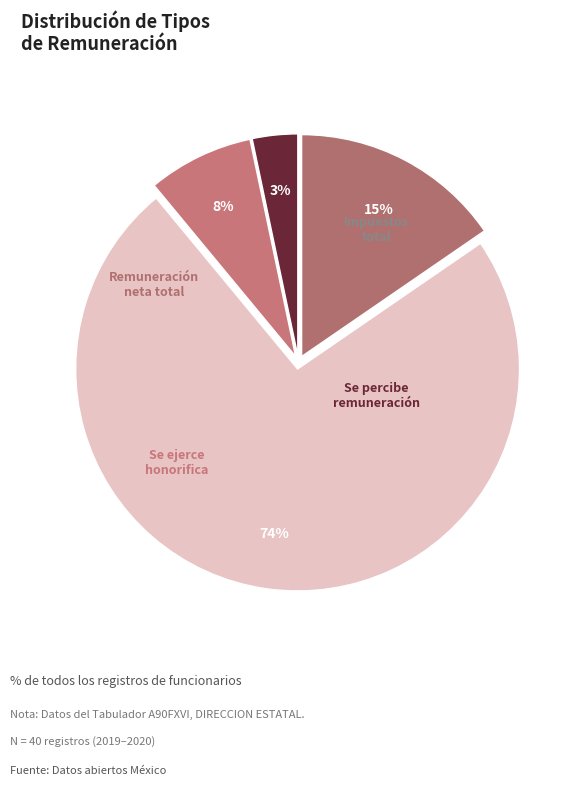

How many segments does this pie chart have?

4